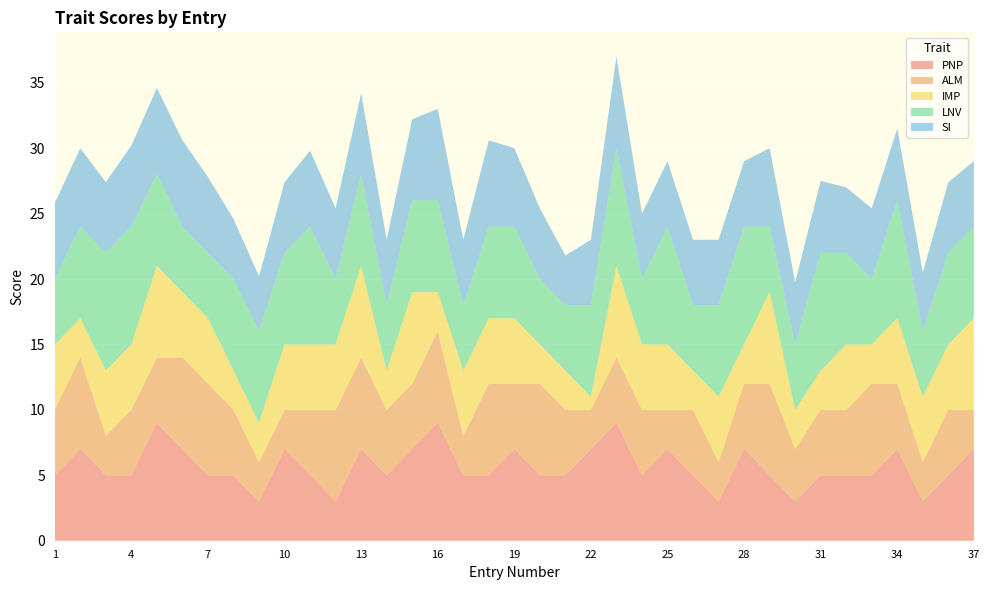

Reading left to right, list all the values displayed in this chart.

PNP: 5.0	7.0	5.0	5.0	9.0	7.0	5.0	5.0	3.0	7.0	5.0	3.0	7.0	5.0	7.0	9.0	5.0	5.0	7.0	5.0	5.0	7.0	9.0	5.0	7.0	5.0	3.0	7.0	5.0	3.0	5.0	5.0	5.0	7.0	3.0	5.0	7.0
ALM: 5.0	7.0	3.0	5.0	5.0	7.0	7.0	5.0	3.0	3.0	5.0	7.0	7.0	5.0	5.0	7.0	3.0	7.0	5.0	7.0	5.0	3.0	5.0	5.0	3.0	5.0	3.0	5.0	7.0	4.0	5.0	5.0	7.0	5.0	3.0	5.0	3.0
IMP: 5.0	3.0	5.0	5.0	7.0	5.0	5.0	3.0	3.0	5.0	5.0	5.0	7.0	3.0	7.0	3.0	5.0	5.0	5.0	3.0	3.0	1.0	7.0	5.0	5.0	3.0	5.0	3.0	7.0	3.0	3.0	5.0	3.0	5.0	5.0	5.0	7.0
LNV: 5.0	7.0	9.0	9.0	7.0	5.0	5.0	7.0	7.0	7.0	9.0	5.0	7.0	5.0	7.0	7.0	5.0	7.0	7.0	5.0	5.0	7.0	9.0	5.0	9.0	5.0	7.0	9.0	5.0	5.0	9.0	7.0	5.0	9.0	5.0	7.0	7.0
SI: 5.8	6.0	5.4	6.2	6.6	6.6	5.8	4.6	4.2	5.4	5.8	5.4	6.2	5.0	6.2	7.0	5.0	6.6	6.0	5.4	3.8	5.0	7.0	5.0	5.0	5.0	5.0	5.0	6.0	4.8	5.5	5.0	5.4	5.5	4.5	5.4	5.0